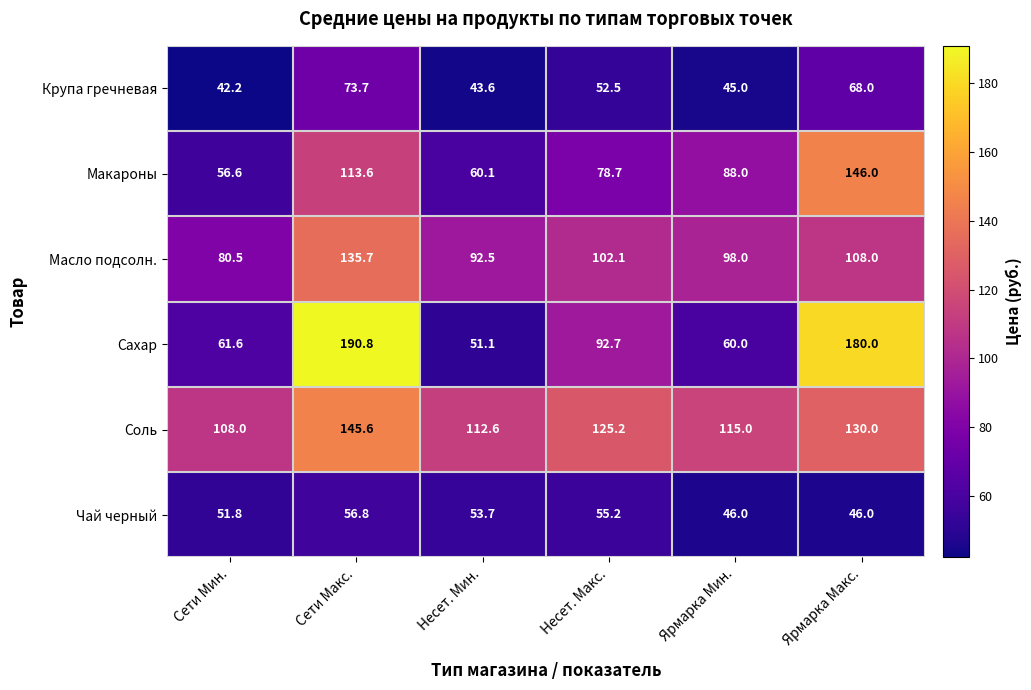

At which category is the sum across all series the highest?

Сети Макс.